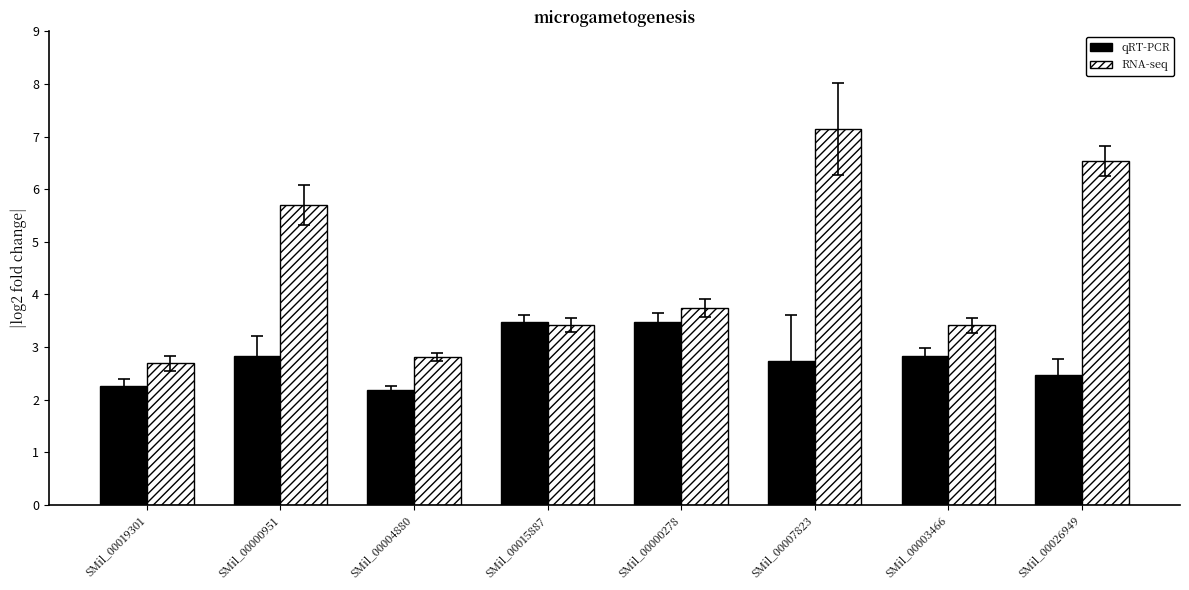

What is the sum of the qRT-PCR values at SMil_00015887 and SMil_00026949?

5.9